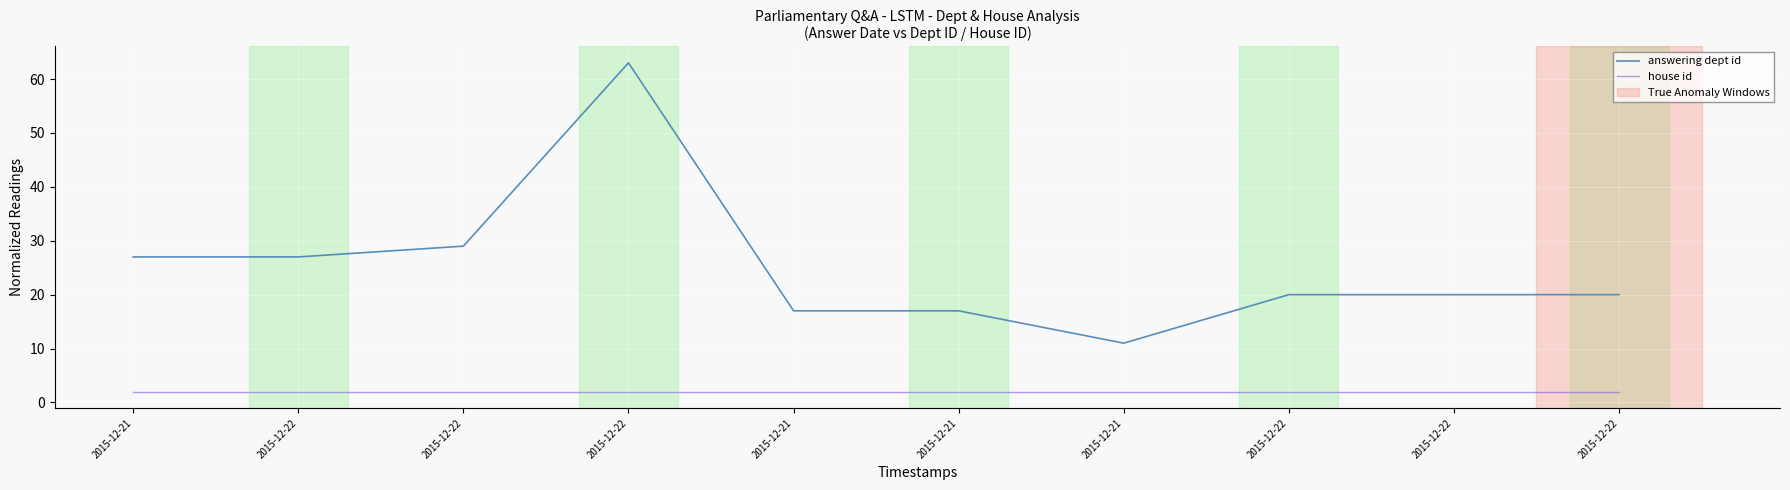

Reading left to right, list all the values displayed in this chart.

answering dept id: 27	27	29	63	17	17	11	20	20	20
house id: 2	2	2	2	2	2	2	2	2	2